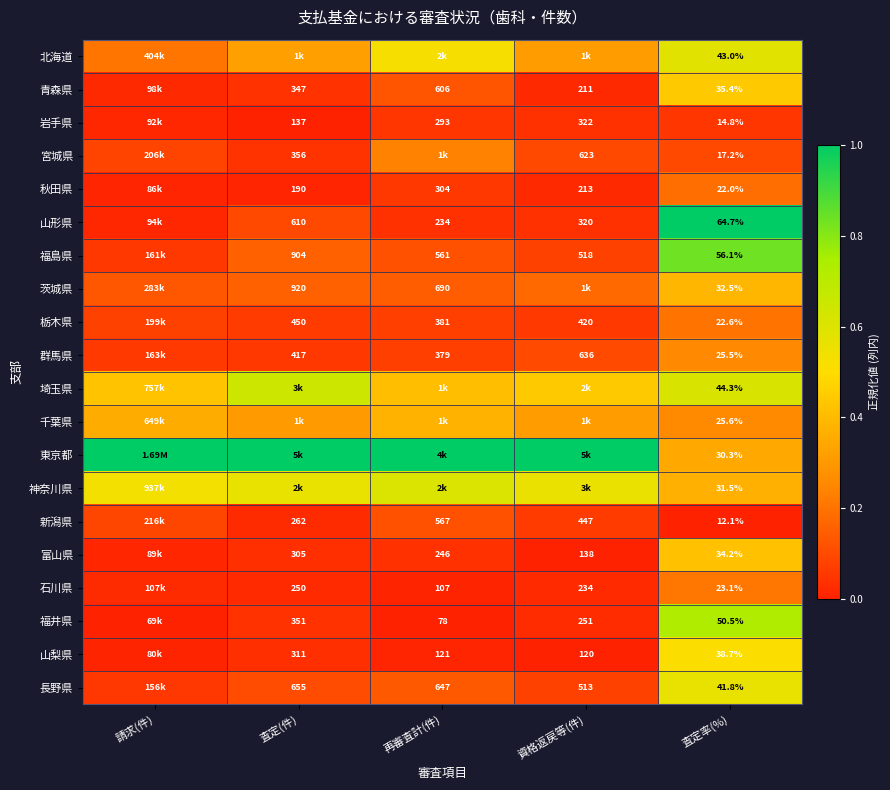

At which label is 石川県 closest to 0?

再審査計(件)